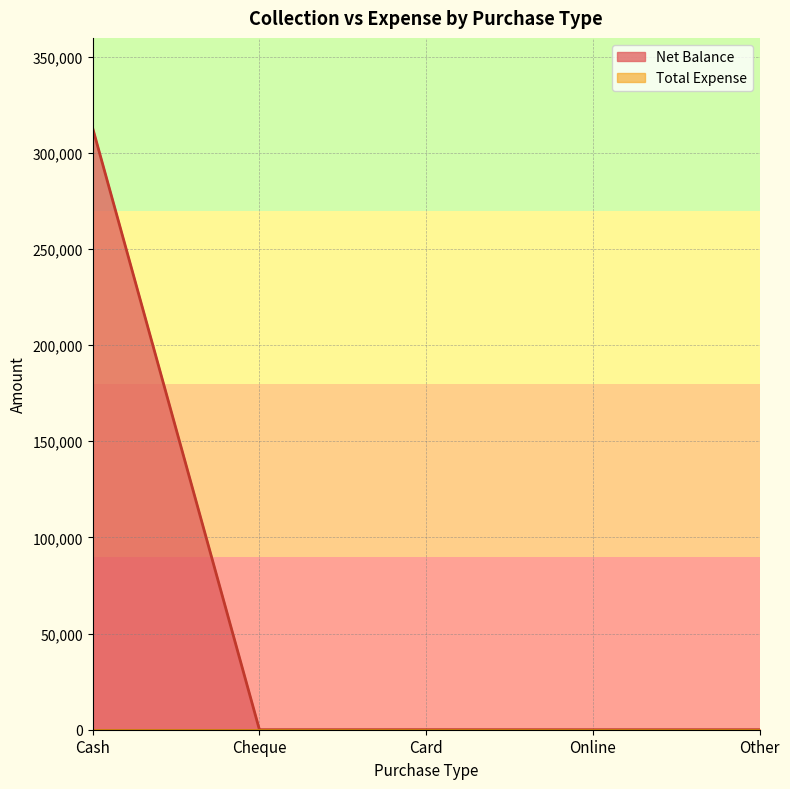

The chart shows a value of 0 at Online. True or false?

True